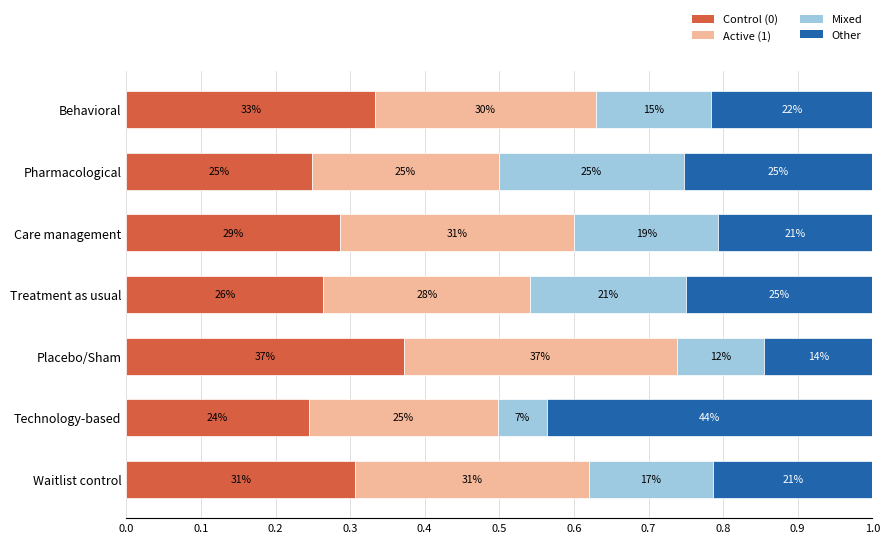

What are all the series names shown in the legend?

Control (0), Active (1), Mixed, Other